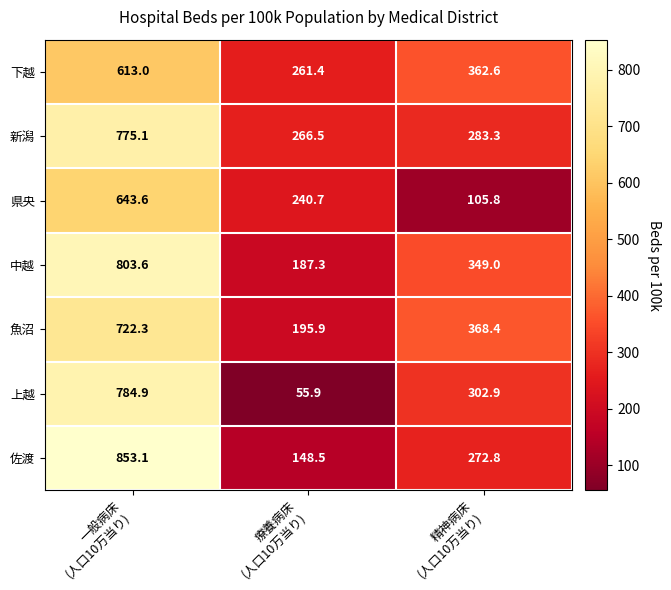

What is the smallest value displayed?

55.9